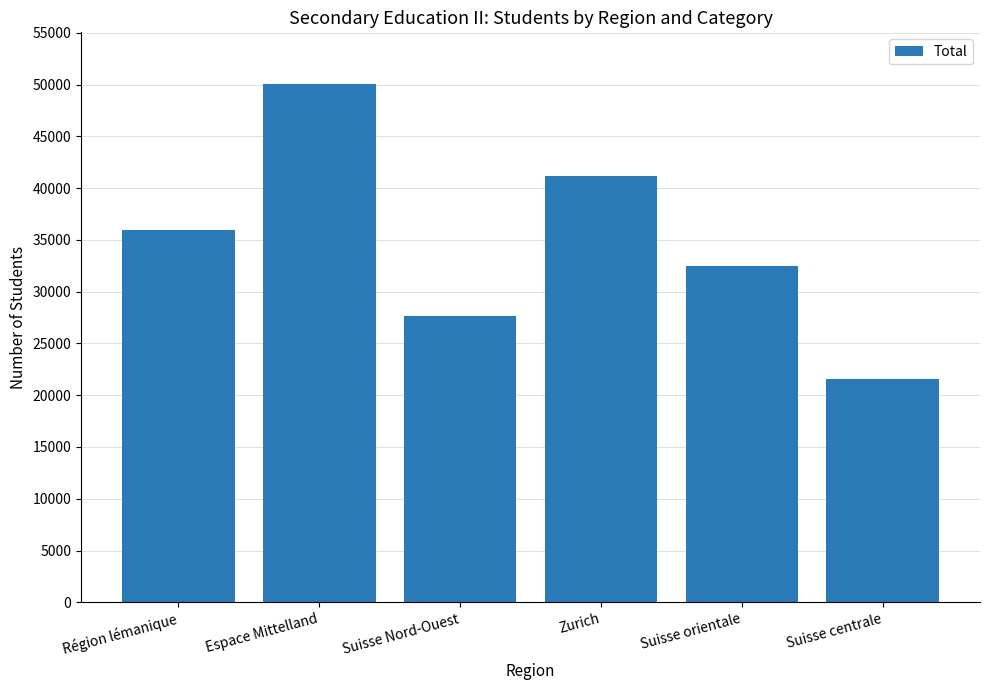

Reading right to left, extract all data points from this chart.

Suisse centrale=21583	Suisse orientale=32498	Zurich=41159	Suisse Nord-Ouest=27698	Espace Mittelland=50053	Région lémanique=35986